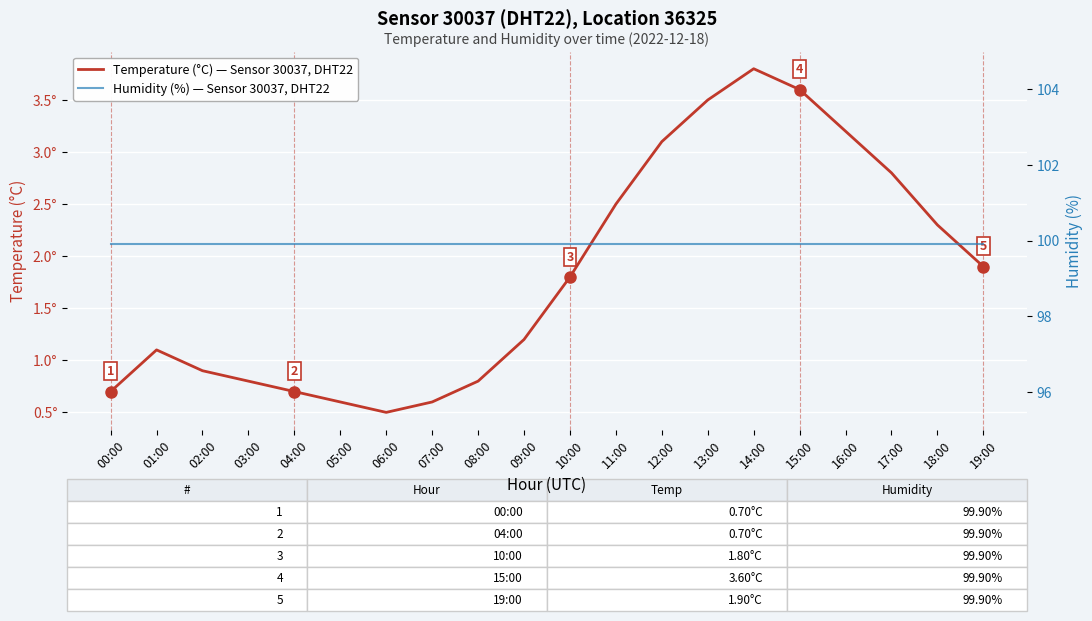

At 04:00, list the series in order from largest to smallest.

Humidity (%) — Sensor 30037, DHT22, Temperature (°C) — Sensor 30037, DHT22